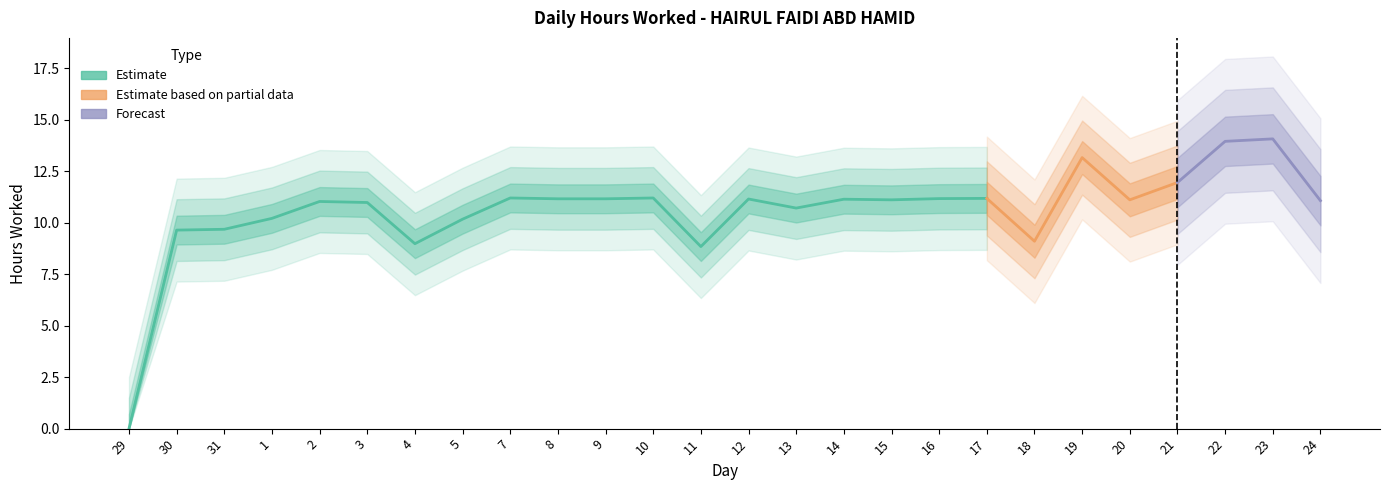

Where is the first local minimum?

4